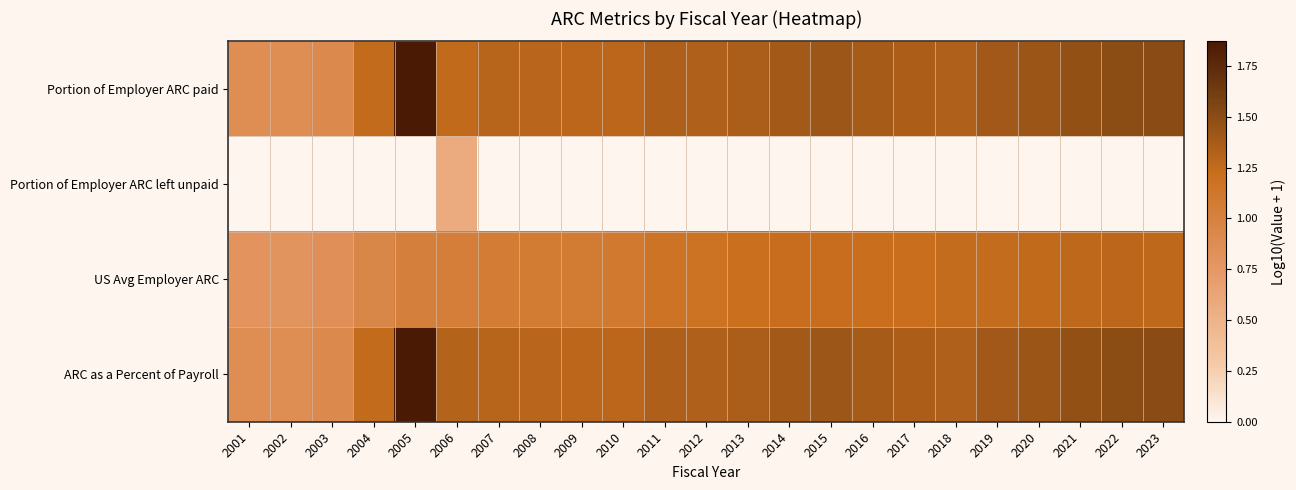

How many series are shown in this chart?

4